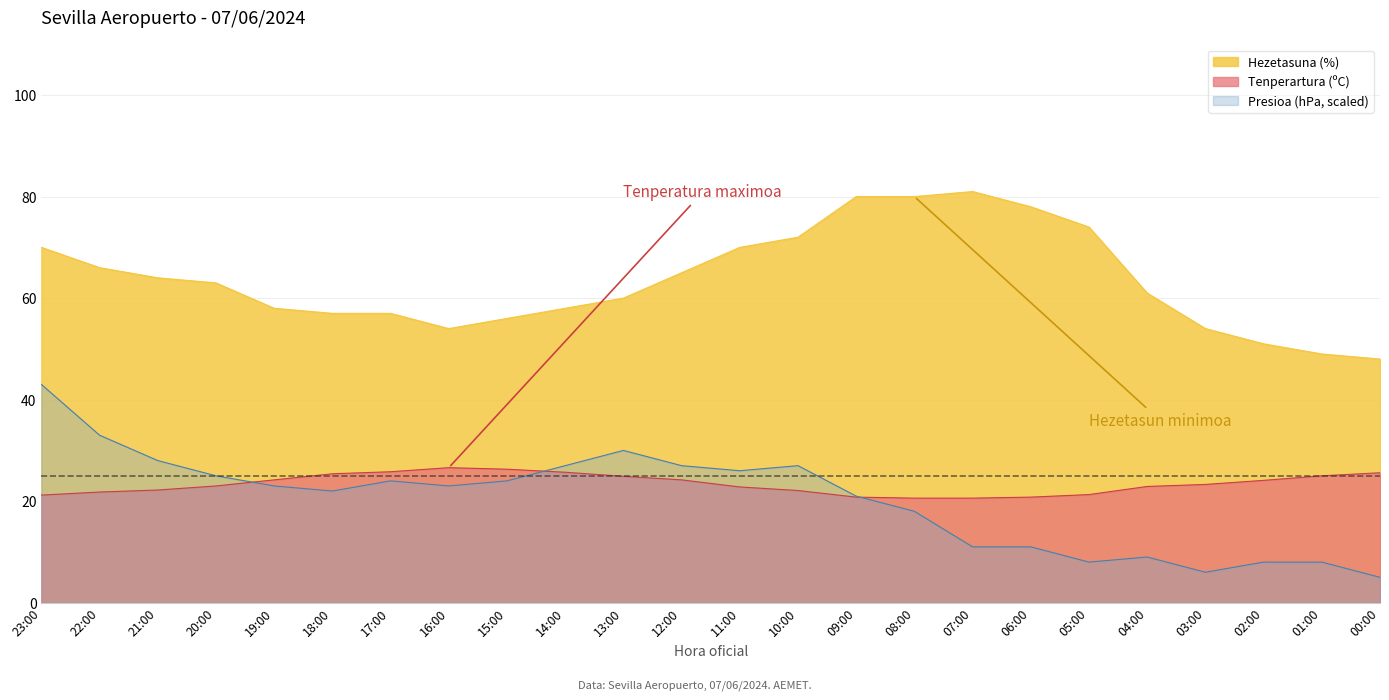

True or false: Presioa (hPa) scaled has a value of 33.8 at 17:00.

False